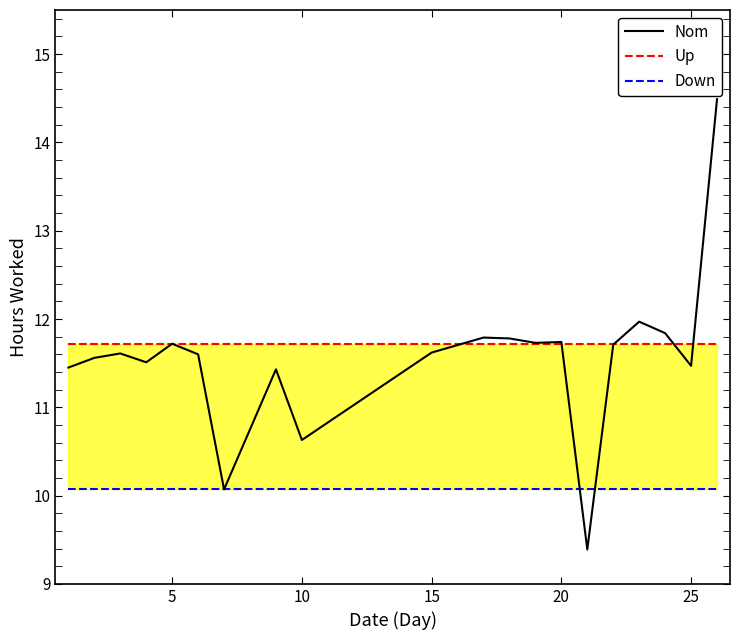

Reading left to right, extract all data points from this chart.

Nom: 11.4	11.6	11.6	11.5	11.7	11.6	10.1	11.4	10.6	11.6	11.8	11.8	11.7	11.7	9.4	11.7	12.0	11.8	11.5	14.5
Up: 11.7	11.7	11.7	11.7	11.7	11.7	11.7	11.7	11.7	11.7	11.7	11.7	11.7	11.7	11.7	11.7	11.7	11.7	11.7	11.7
Down: 10.1	10.1	10.1	10.1	10.1	10.1	10.1	10.1	10.1	10.1	10.1	10.1	10.1	10.1	10.1	10.1	10.1	10.1	10.1	10.1